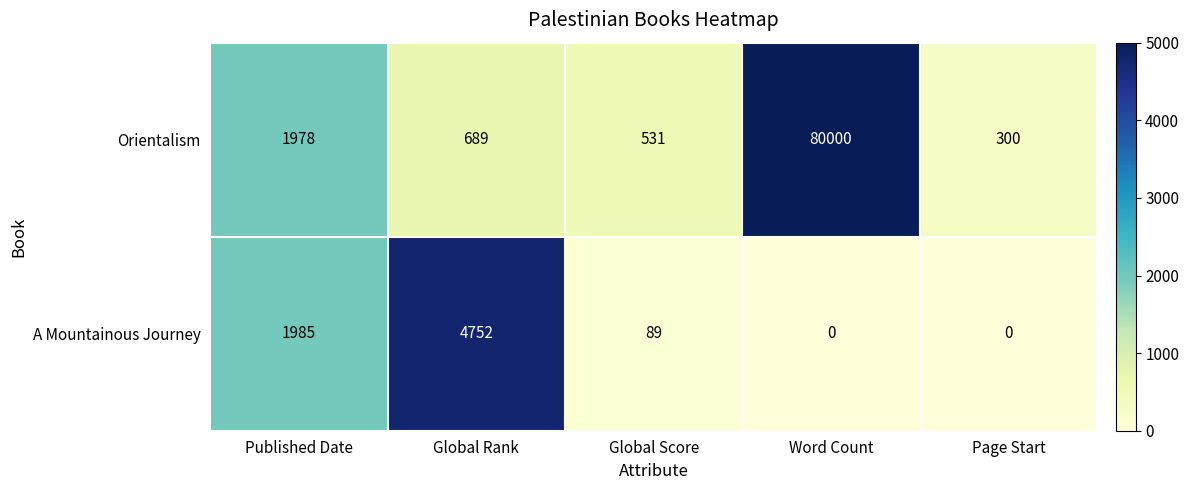

True or false: Orientalism has a value of 80000 at Word Count.

True